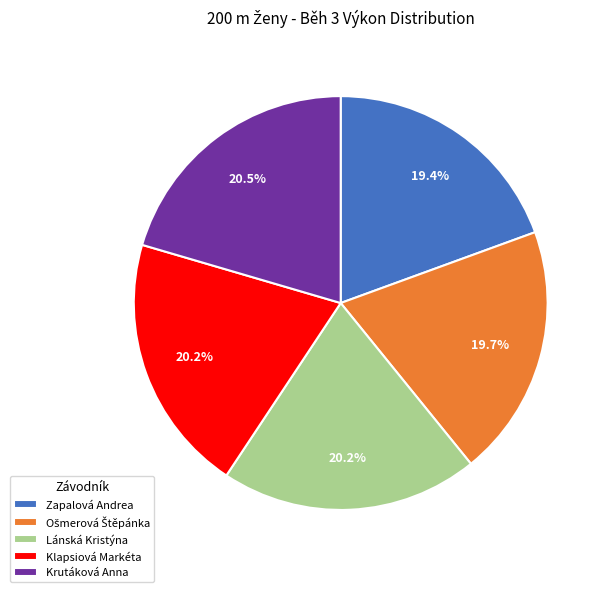

Does Krutáková Anna account for over 50% of the chart?

No